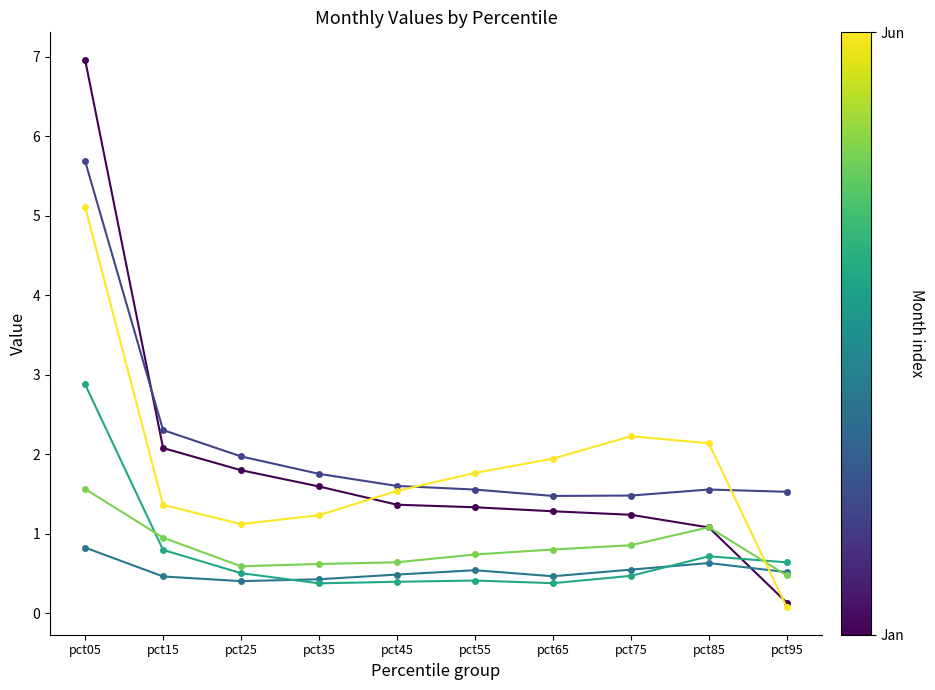

At which category does the chart reach its peak across all series?

pct05